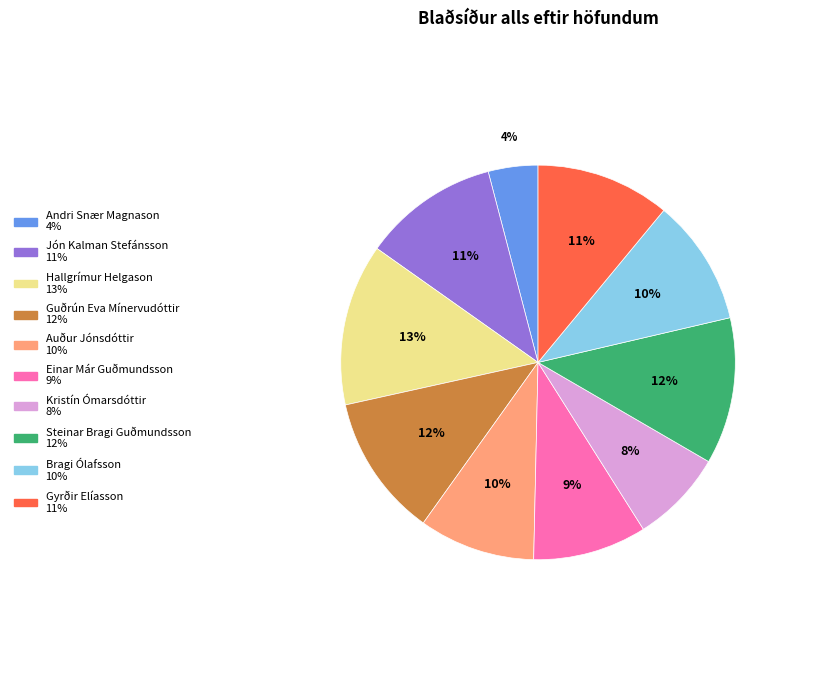

True or false: Auður Jónsdóttir accounts for 10% of the total.

True